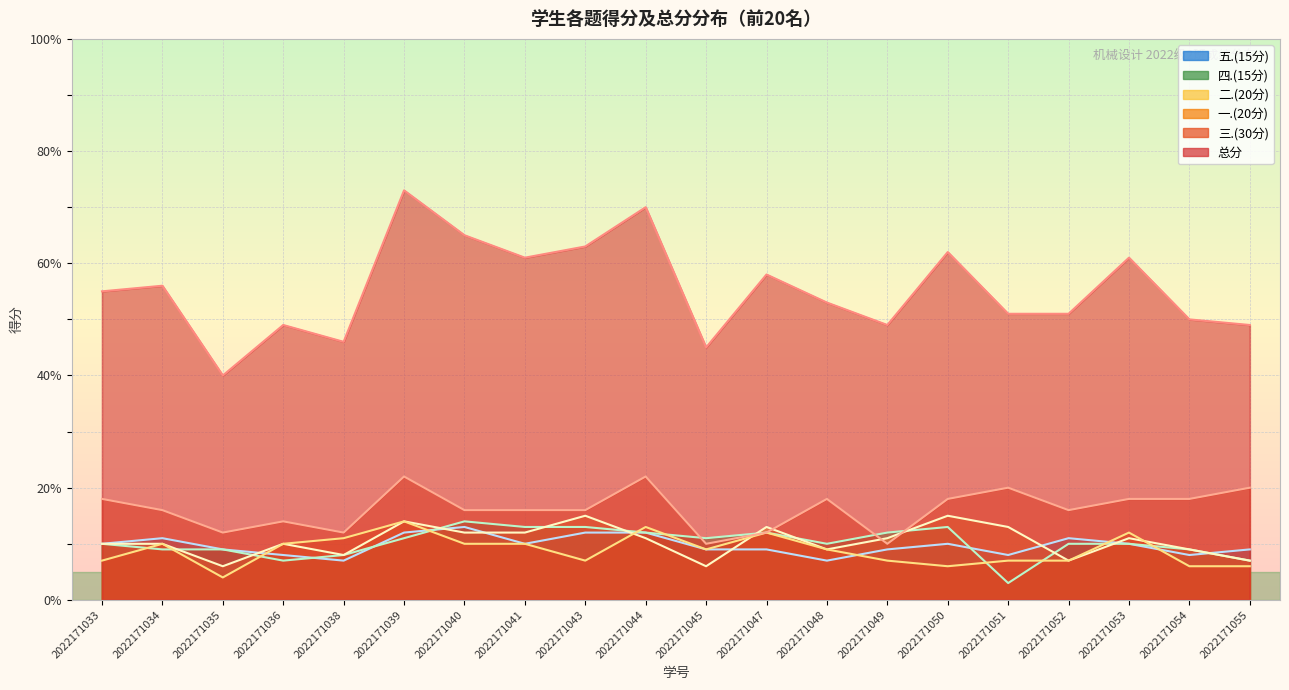

Which series ends up on top after the final intersection of 五.(15分) and 四.(15分)?

五.(15分)